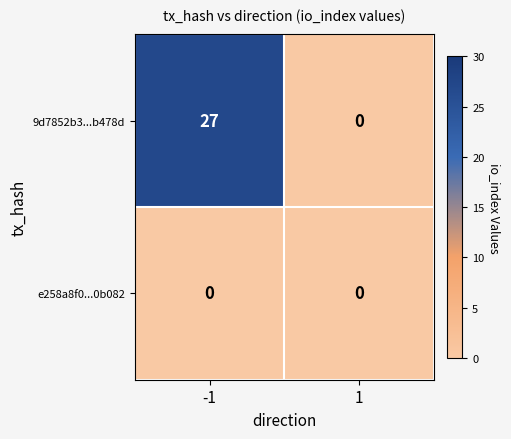

Rank the series by their average value, from lowest to highest.

e258a8f0...0b082, 9d7852b3...b478d